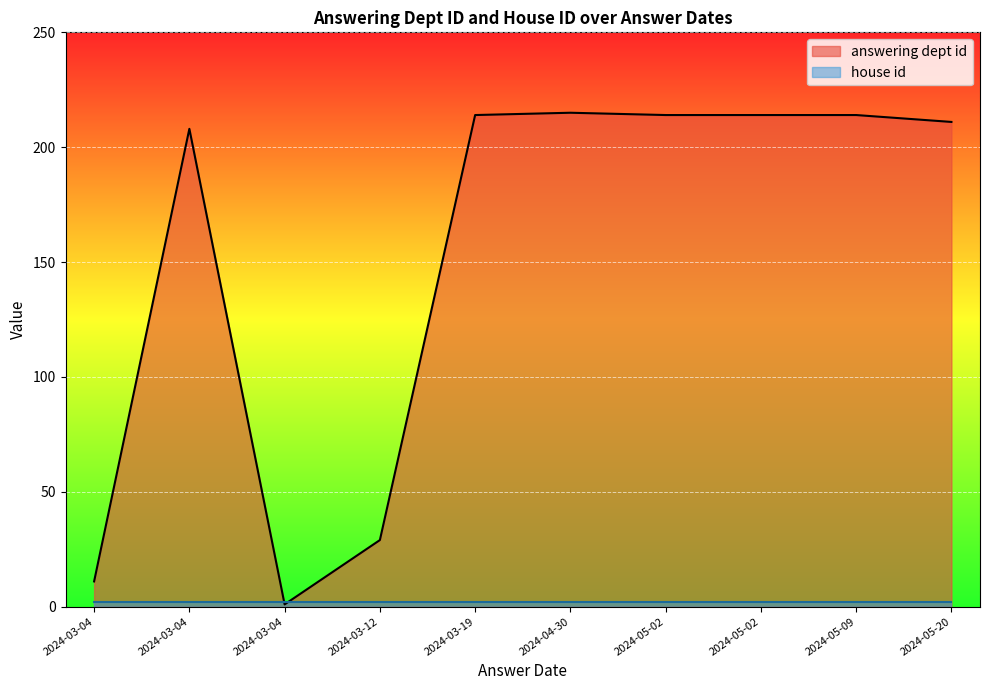

The value of answering dept id at 2024-03-12 is 12. True or false?

False